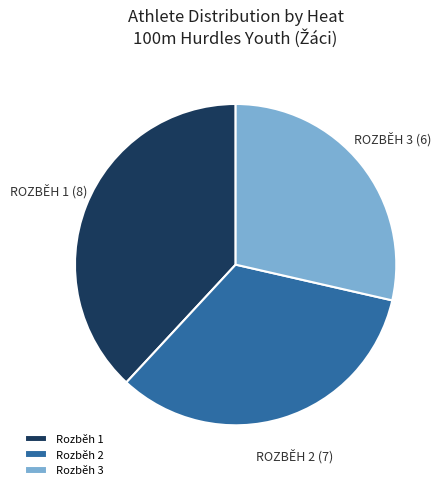

Do Rozběh 3 and Rozběh 1 together represent more than half of the pie?

Yes